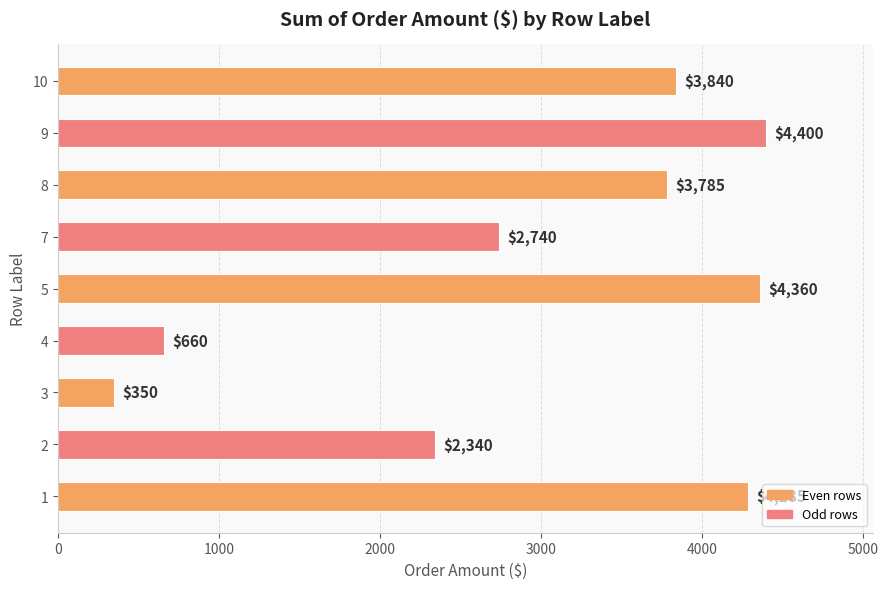

What is the change in value from 1 to 2?

-1945